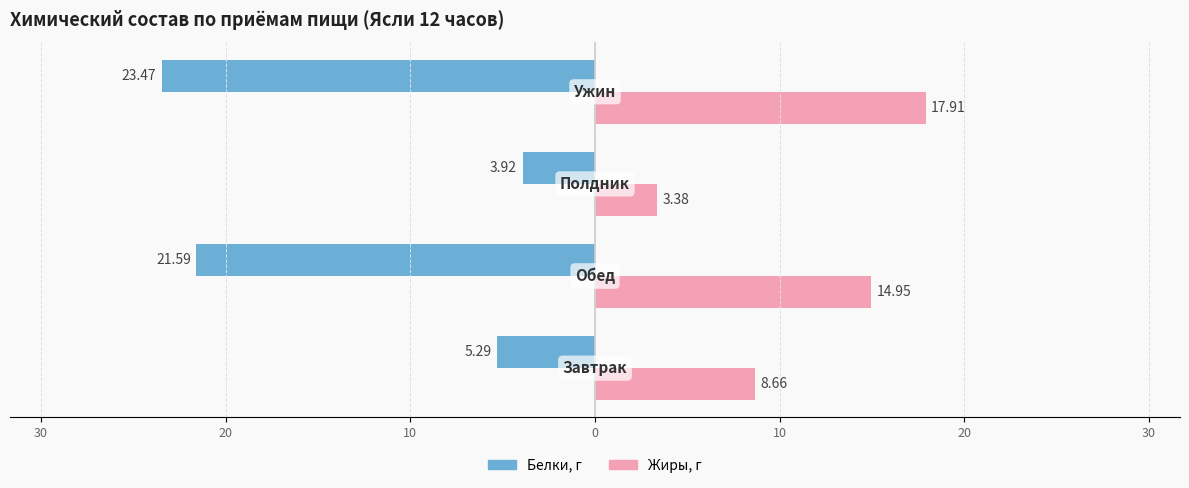

What are all the series names shown in the legend?

Белки, г, Жиры, г